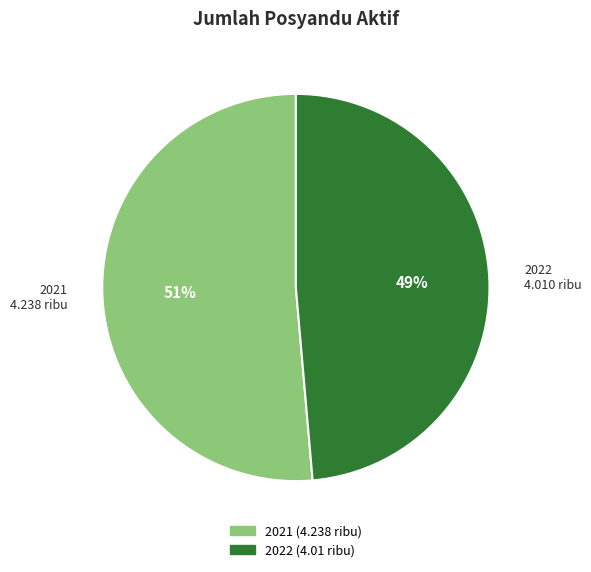

What percentage is the 2021 slice, to the nearest percent?

51%